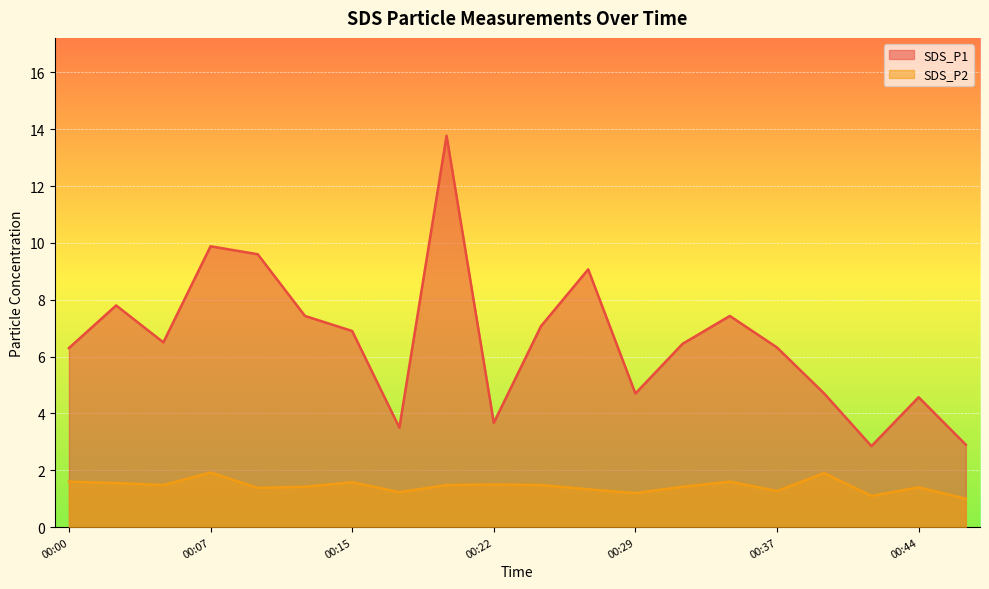

What are all the series names shown in the legend?

SDS_P1, SDS_P2